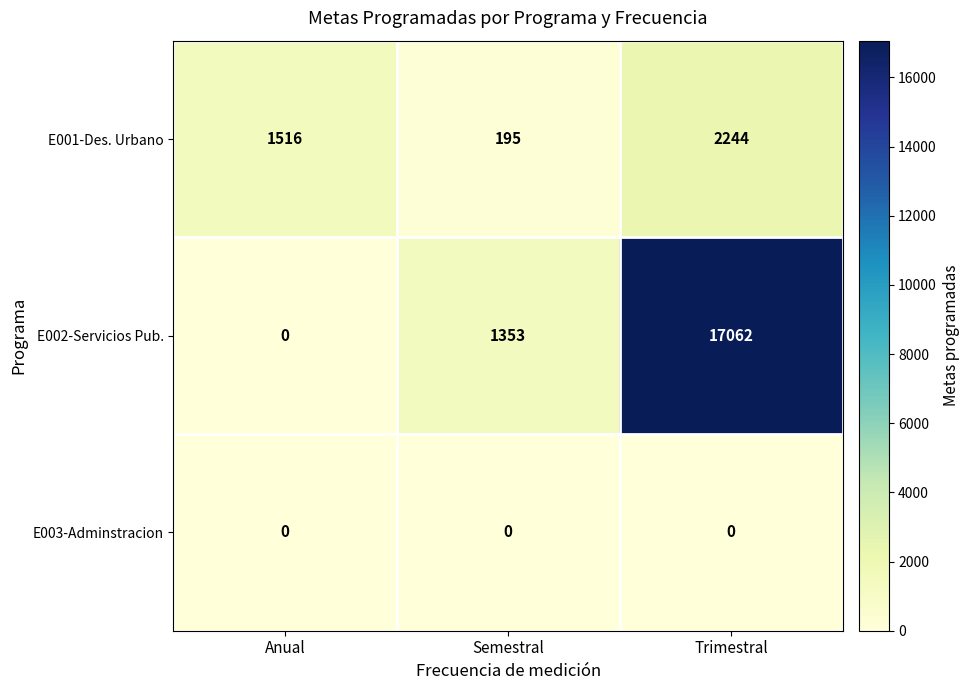

What is the difference between the maximum and minimum values in the E001-Des. Urbano series?

2049